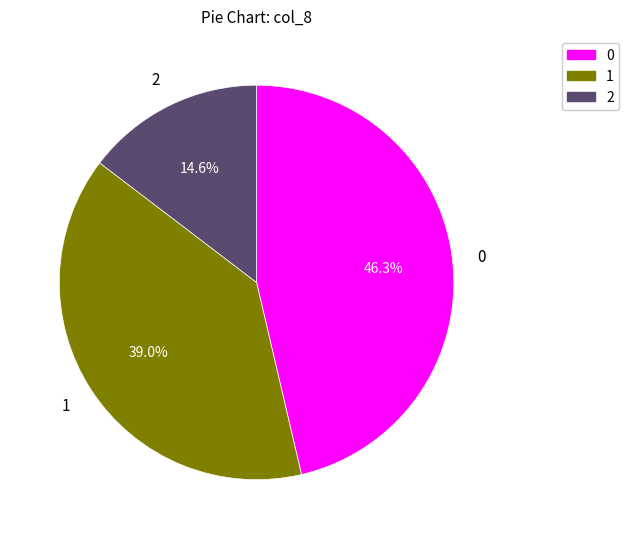

Is there a majority slice in this chart?

No